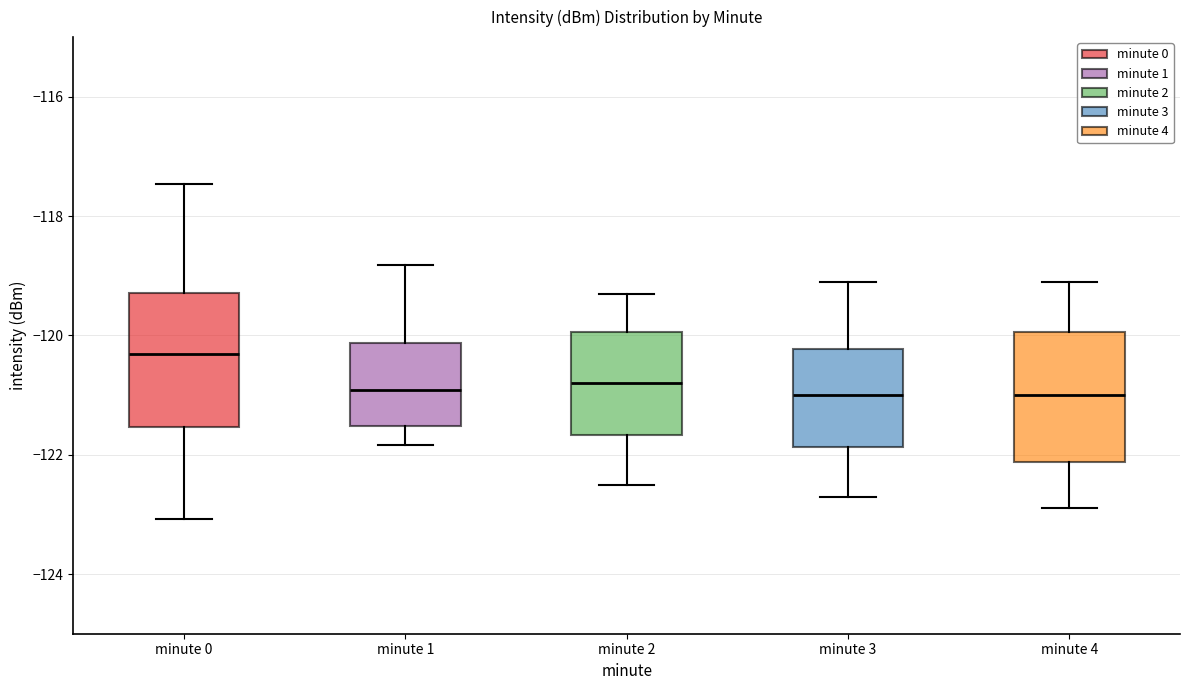

Reading left to right, transcribe this box plot: for each box, give where its median line is, the range the box spans, and where its two whiskers end, as read against the y-axis. The values are not printed on the chart, so give them approximately, as read against the axis.

minute 0: median -120.4, box -121.6 to -119.2, whiskers -123.0 to -117.4
minute 1: median -121.0, box -121.6 to -120.2, whiskers -121.8 to -118.8
minute 2: median -120.8, box -121.6 to -120.0, whiskers -122.4 to -119.2
minute 3: median -121.0, box -121.8 to -120.2, whiskers -122.6 to -119.0
minute 4: median -121.0, box -122.2 to -120.0, whiskers -122.8 to -119.0